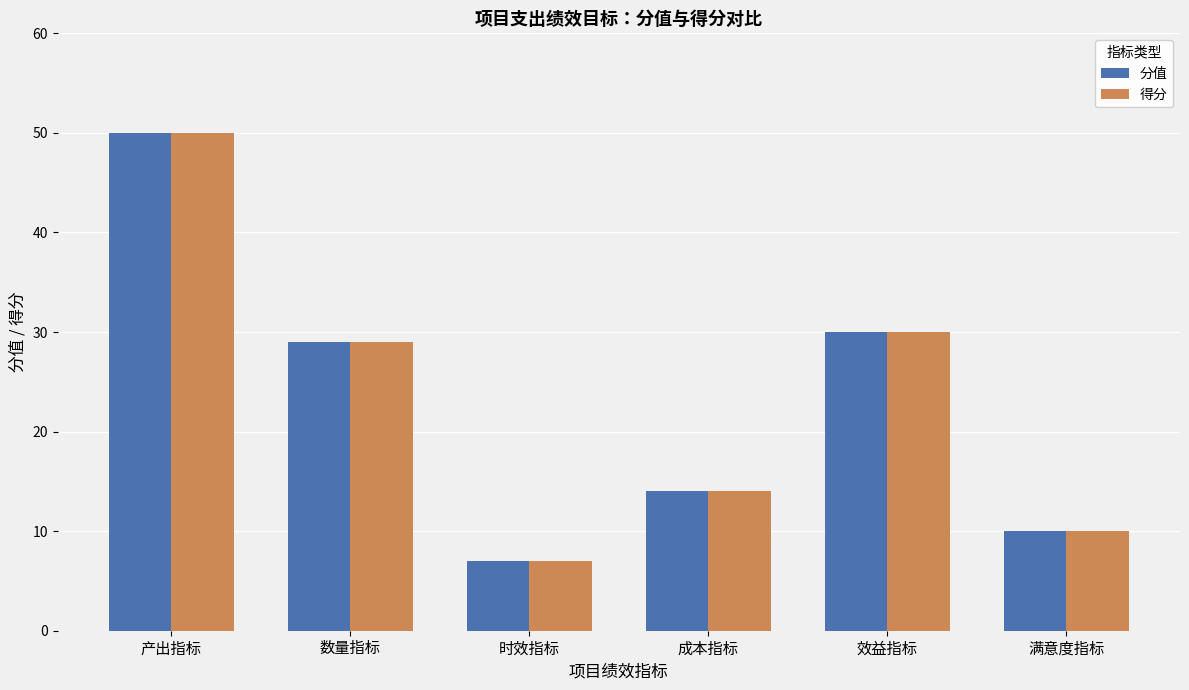

Reading left to right, list all the values displayed in this chart.

分值: 产出指标=50	数量指标=29	时效指标=7	成本指标=14	效益指标=30	满意度指标=10
得分: 产出指标=50	数量指标=29	时效指标=7	成本指标=14	效益指标=30	满意度指标=10